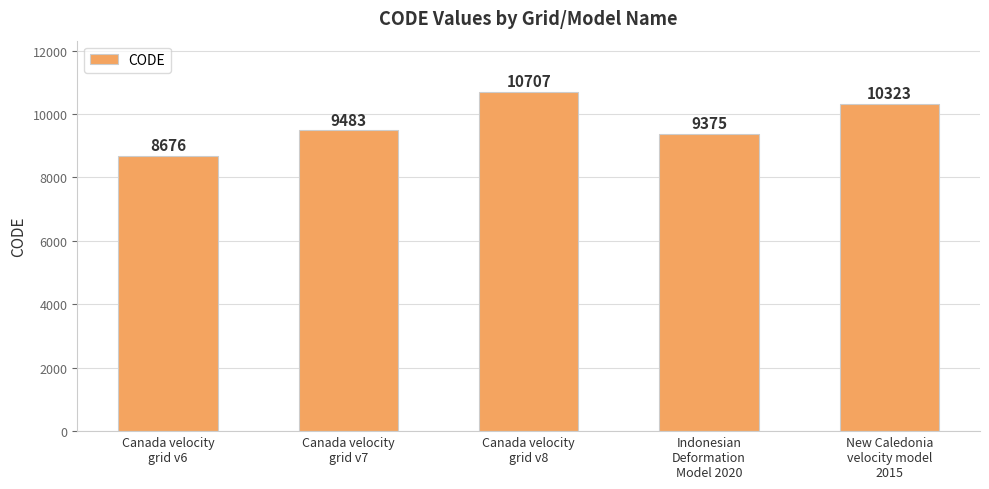

What position from the left is Canada velocity
grid v8?

3